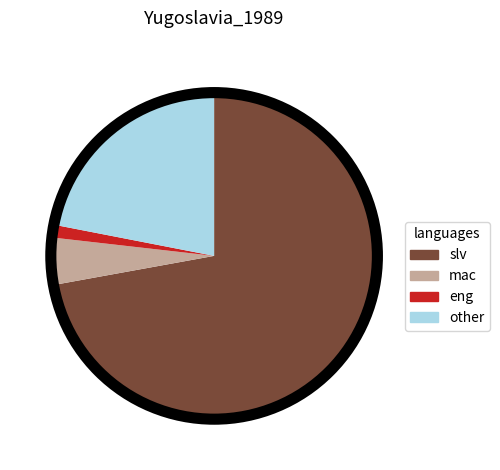

Is there any slice that represents more than half of the pie?

Yes